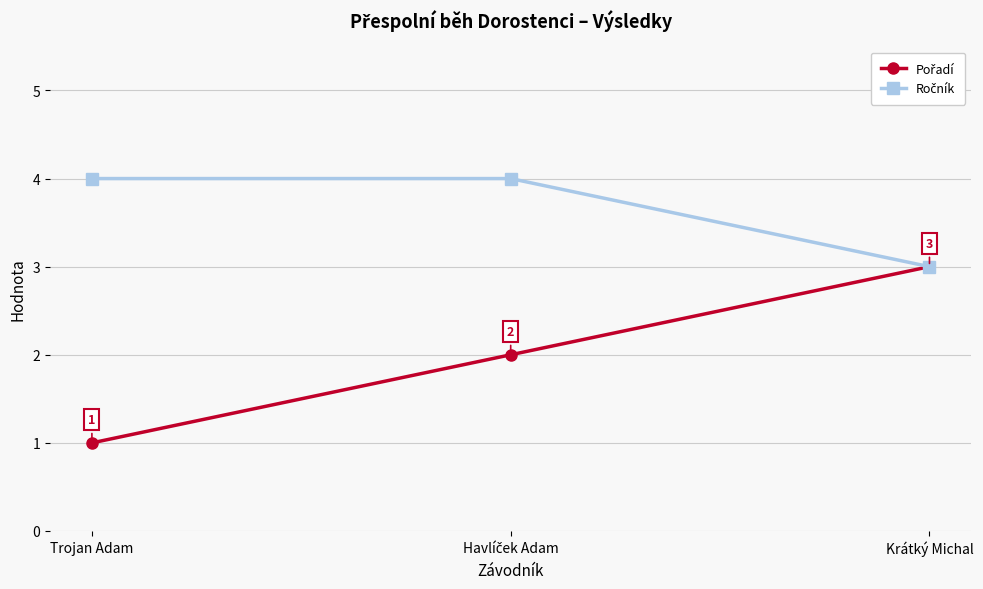

What is the spread (max minus min) of values at Trojan Adam?

3